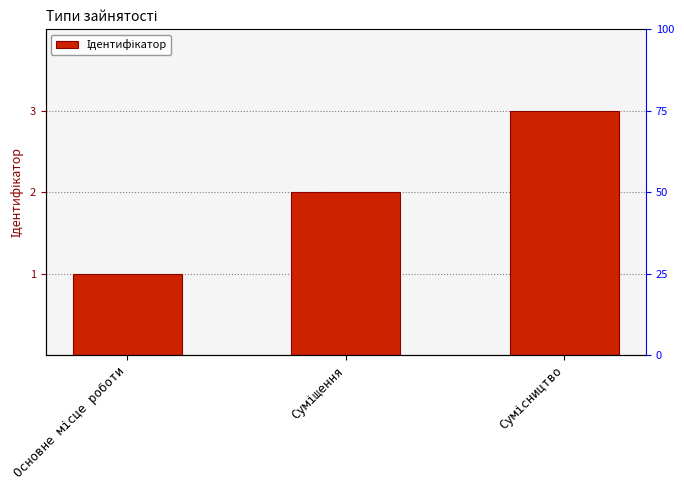

The chart shows a value of 3 at Суміщення. True or false?

False